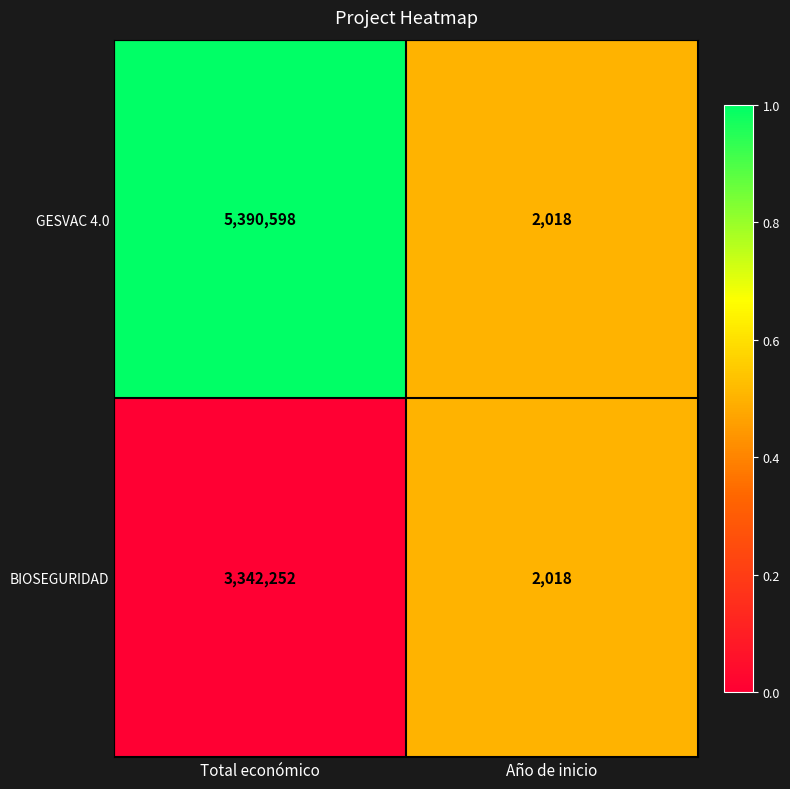

List the series in order of their peak value, lowest first.

BIOSEGURIDAD, GESVAC 4.0